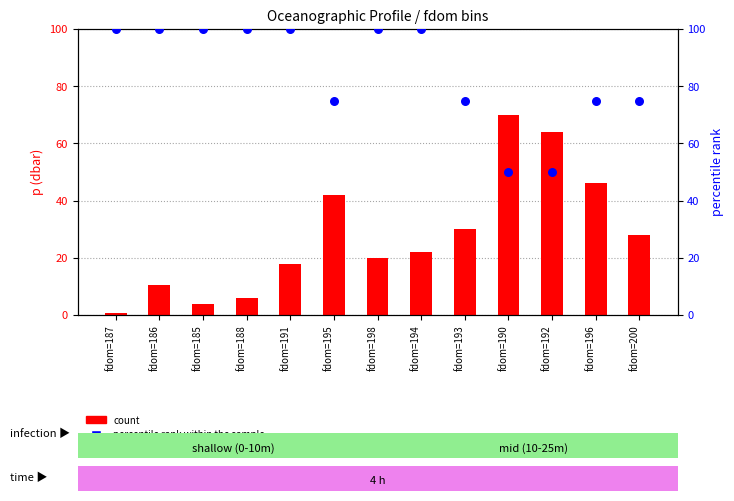

Which series reaches the minimum Y coordinate?

count